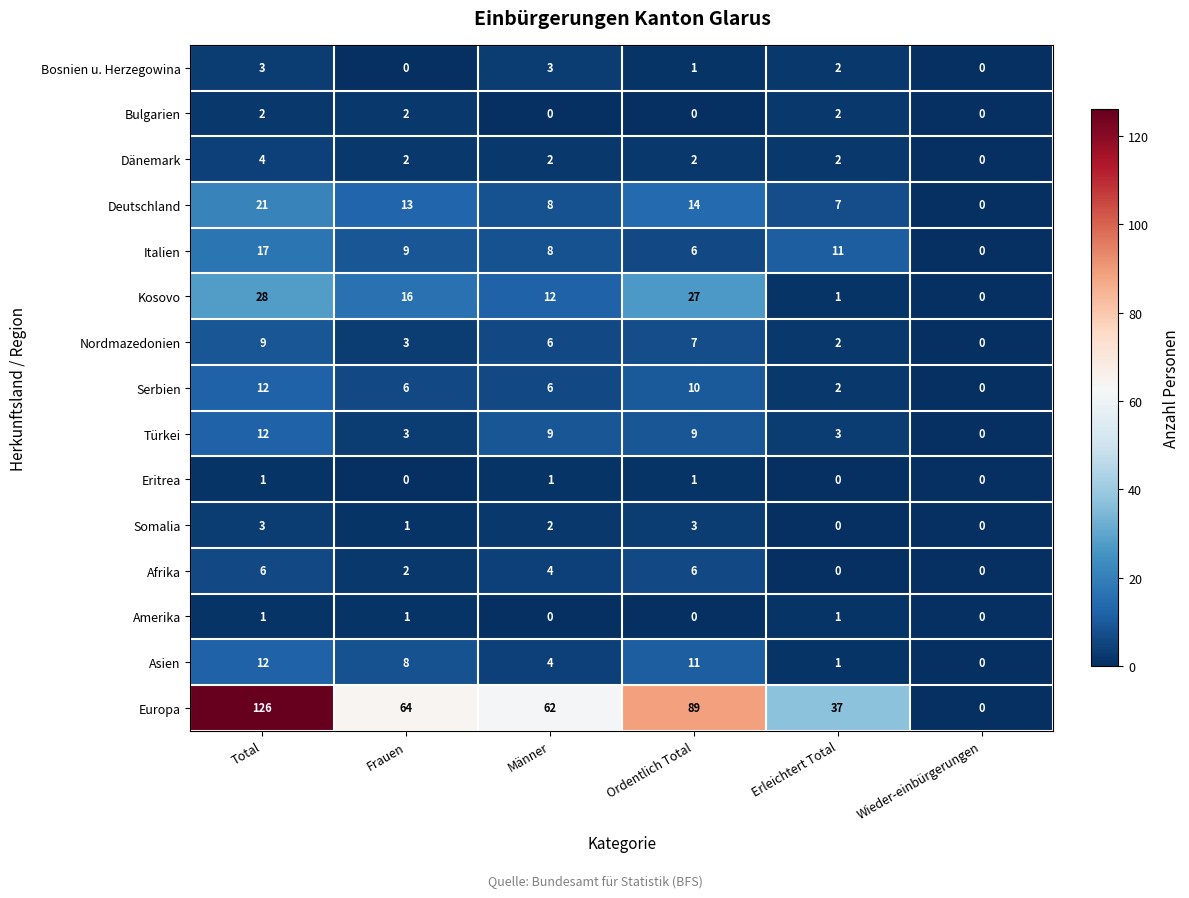

At which label does Türkei reach its peak?

Total